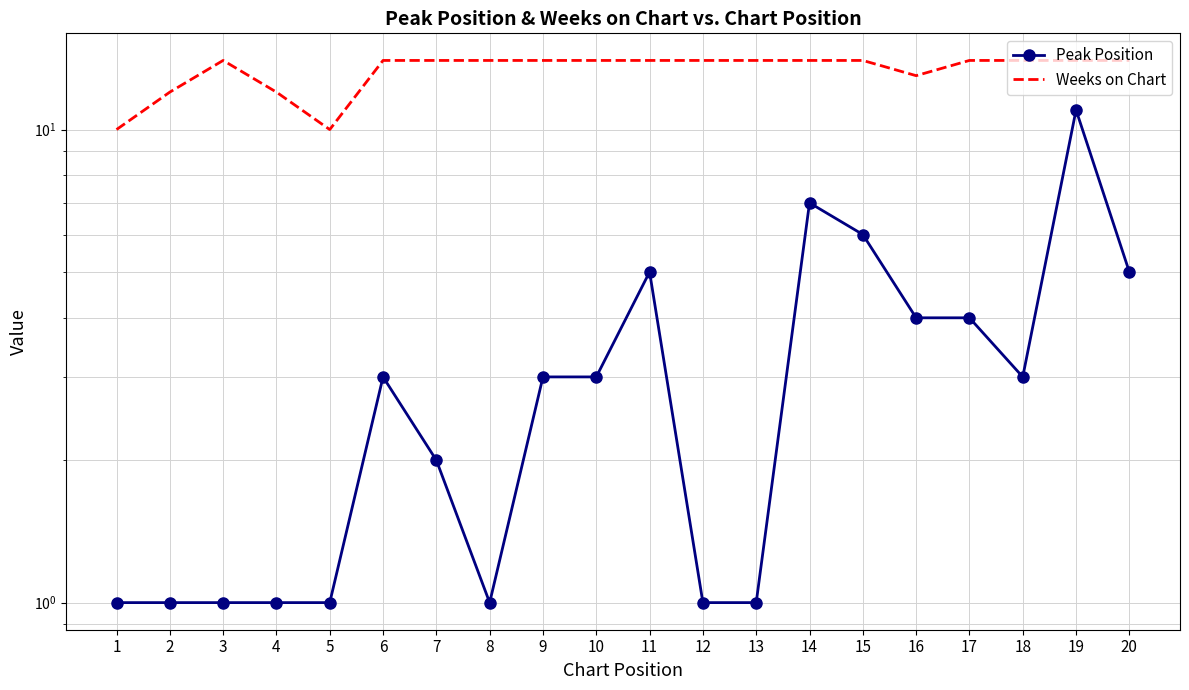

How many series are shown in this chart?

2